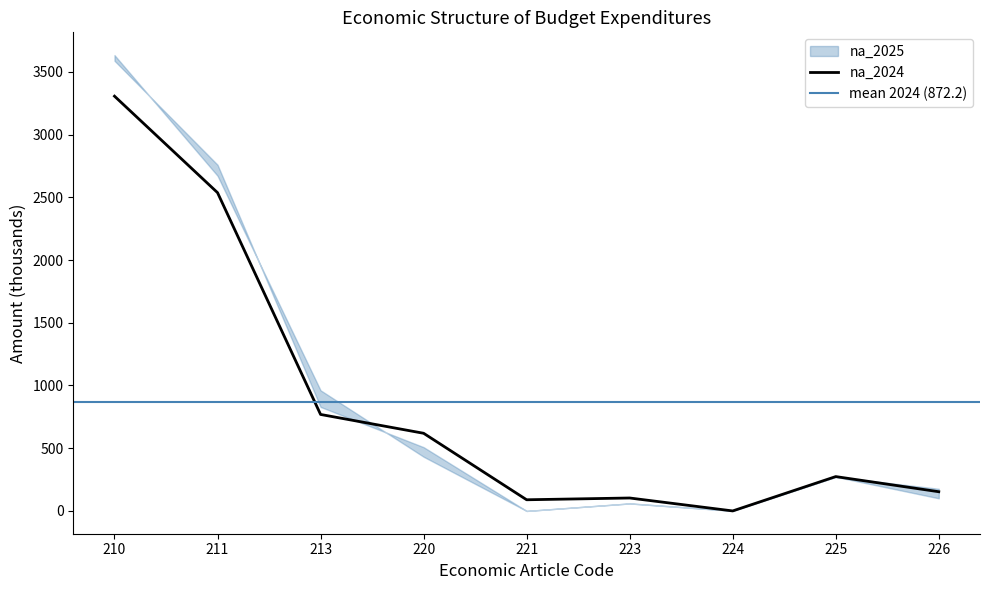

What is the difference between the maximum and minimum values in the na_2025 series?

3632.9